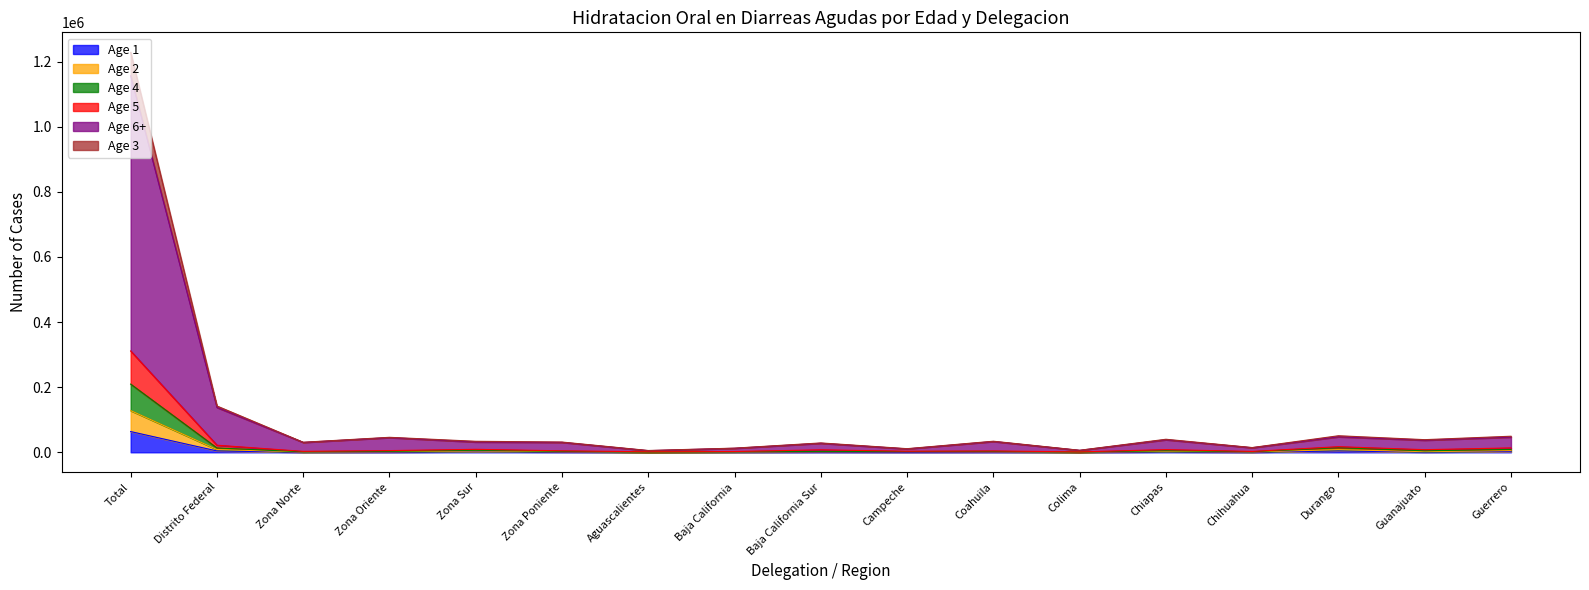

Reading left to right, what are all the values shown in this chart?

Age 1: 63736	4173	410	719	1960	1084	152	491	1007	492	839	320	1634	551	4223	889	2435
Age 2: 128128	8592	878	1692	4033	1989	383	999	1917	2117	1687	505	3141	1070	8166	1984	5060
Age 4: 209542	13392	1478	2858	6211	2845	601	1498	2813	2314	2694	706	4871	1702	14116	4605	8823
Age 5: 311309	21815	2888	5233	9145	4549	1544	2385	7556	3240	4133	1219	8232	2623	17274	8031	13495
Age 6+: 1156861	137796	30415	45125	31704	30552	5023	12347	27759	10476	33185	6012	38578	14087	47659	37232	46662
Age 3: 1228734	142293	30863	46064	33847	31519	5548	12796	28779	11138	34052	6232	40089	14571	50877	38831	49393